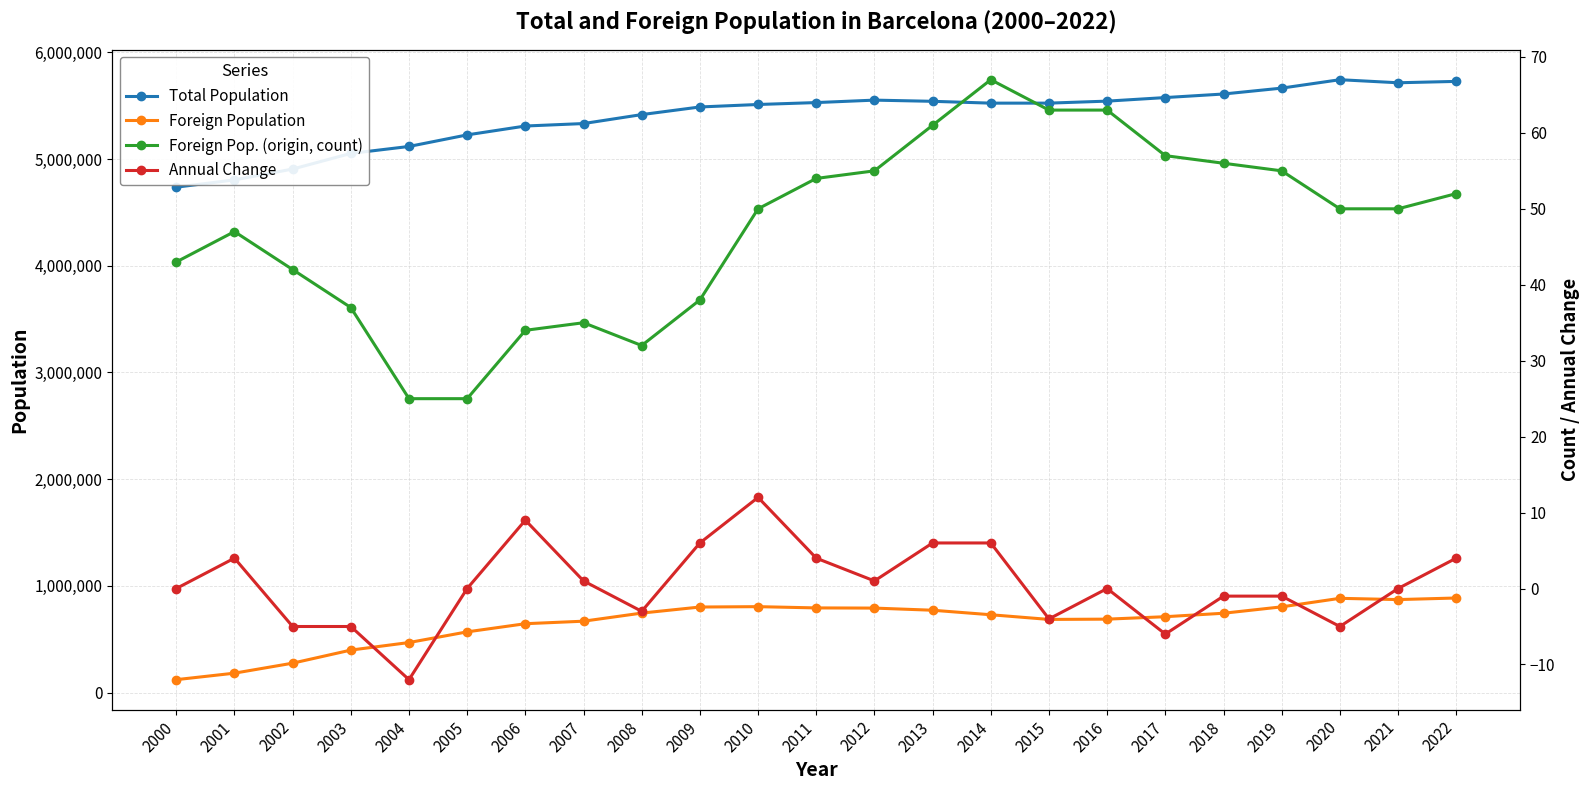

What are all the series names shown in the legend?

Total Population, Foreign Population, Foreign Pop. (origin, count), Annual Change